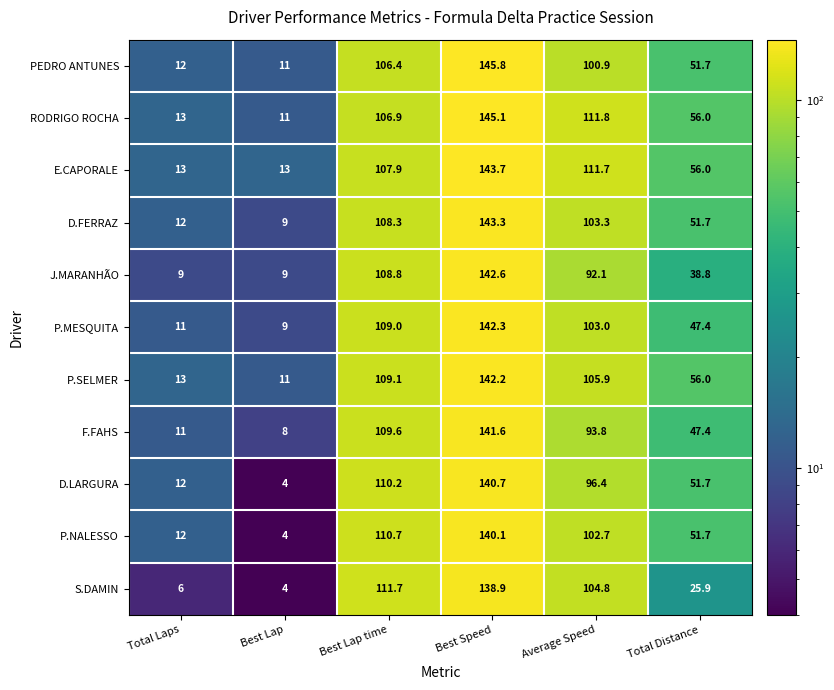

Which series changed the most between Best Lap and Best Speed?

D.LARGURA